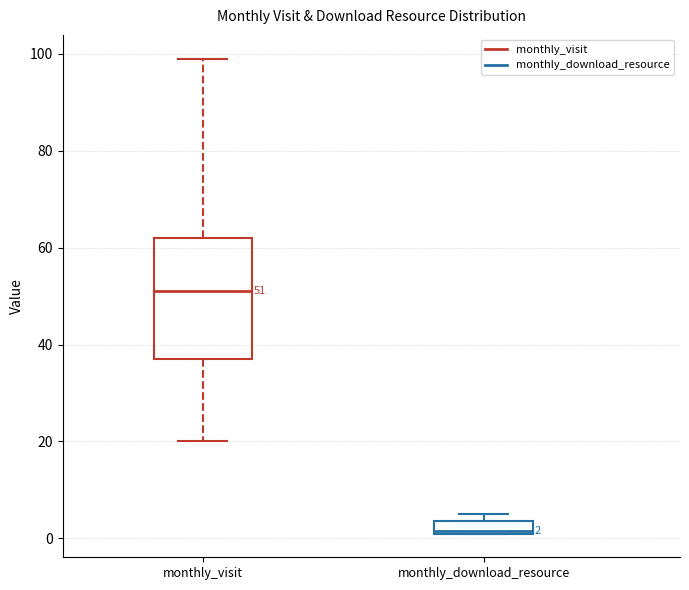

Comparing the boxes themselves (not the whiskers), which one is the tallest?

monthly_visit